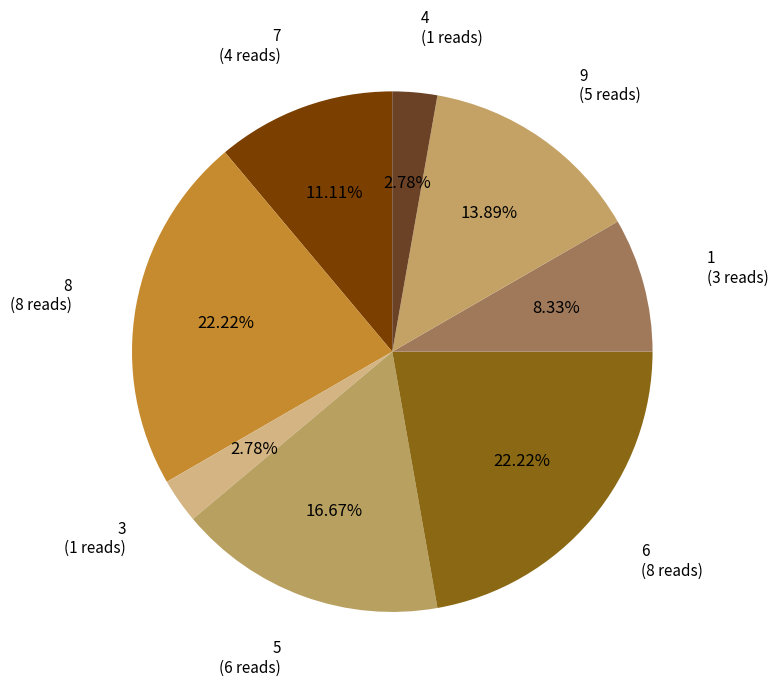

What is the ratio of the value at 8 to the value at 1?

2.7